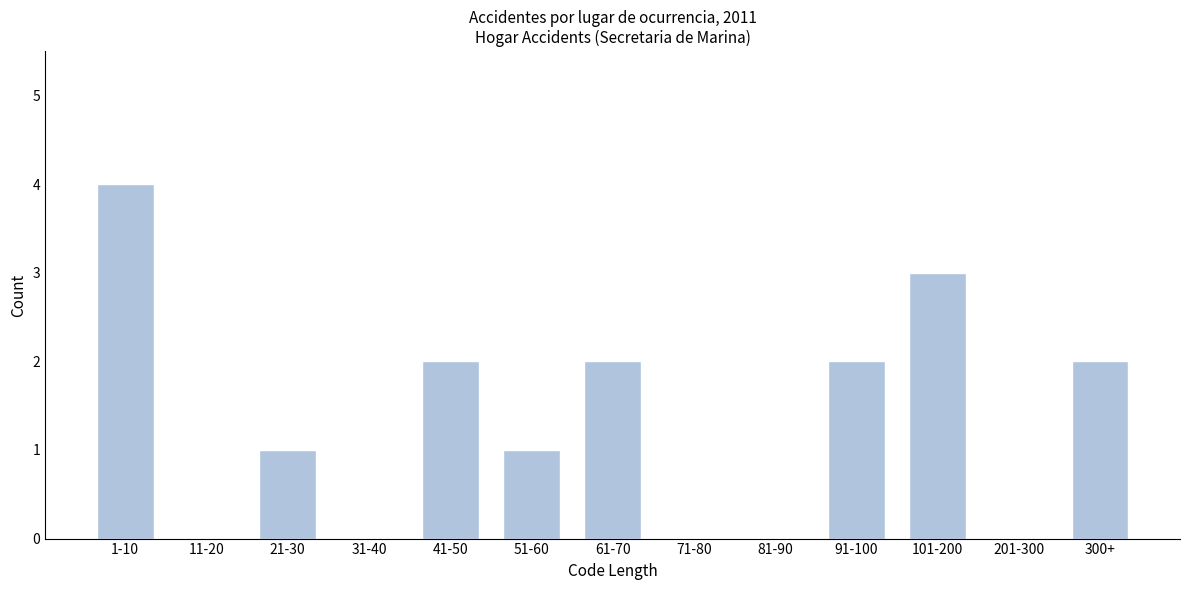

Reading right to left, list all the values displayed in this chart.

300+=2	201-300=0	101-200=3	91-100=2	81-90=0	71-80=0	61-70=2	51-60=1	41-50=2	31-40=0	21-30=1	11-20=0	1-10=4